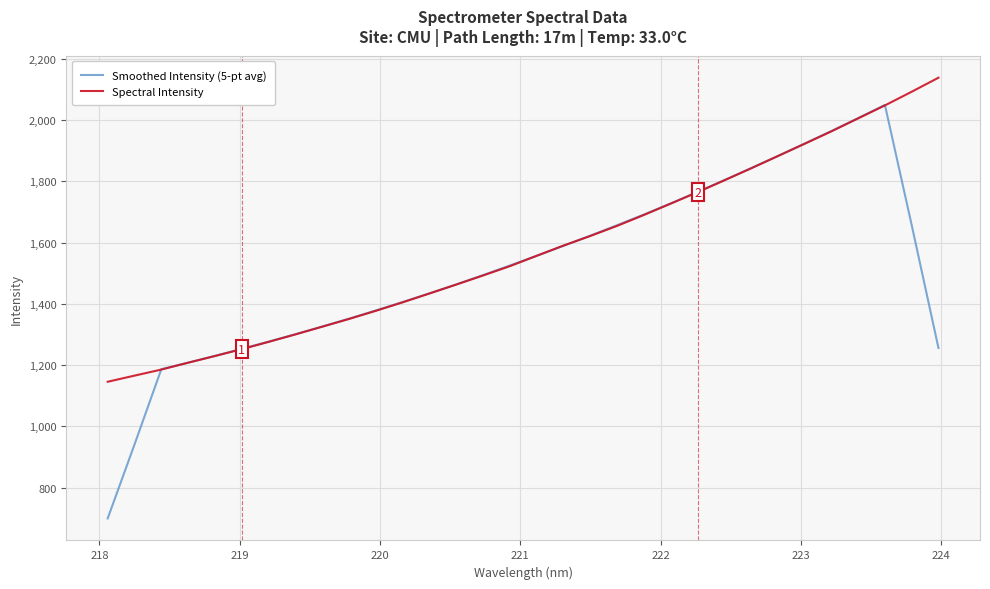

Rank the series by their maximum value, from highest to lowest.

Spectral Intensity, Smoothed Intensity (5-pt avg)